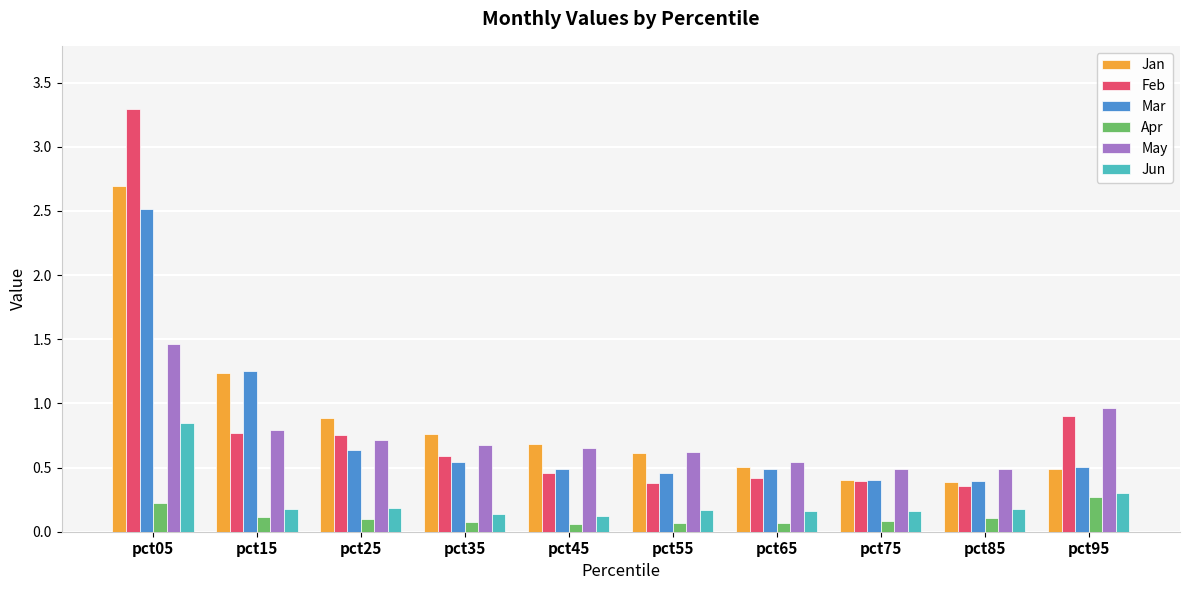

At which category is the sum across all series the highest?

pct05